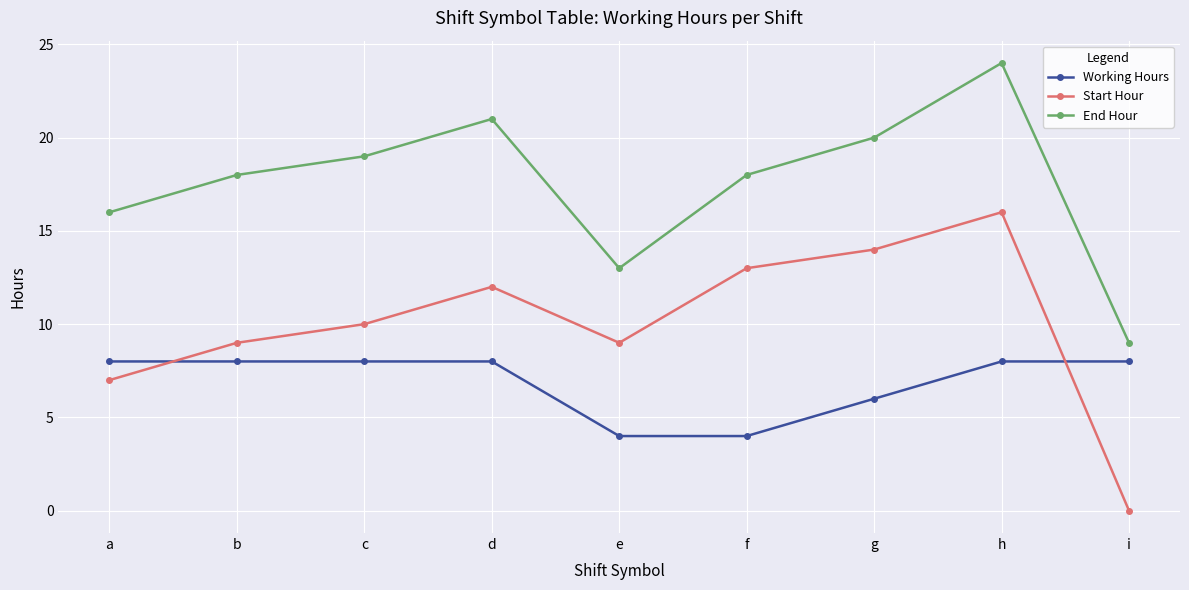

What is the average value of the Working Hours series?

7